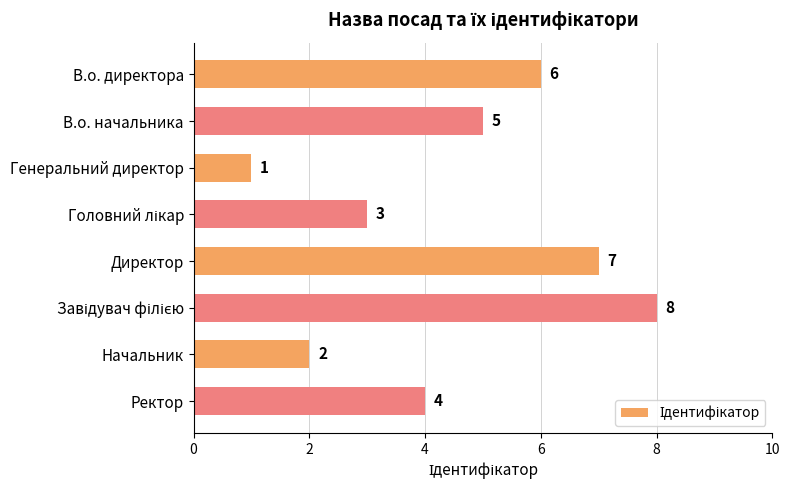

At which label is the value closest to 4?

Ректор